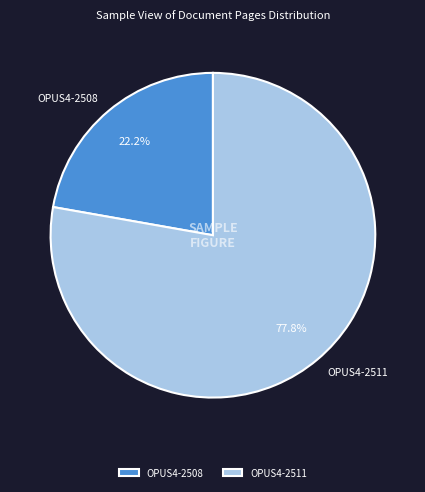

How much of the chart is everything except OPUS4-2511?

22.2%